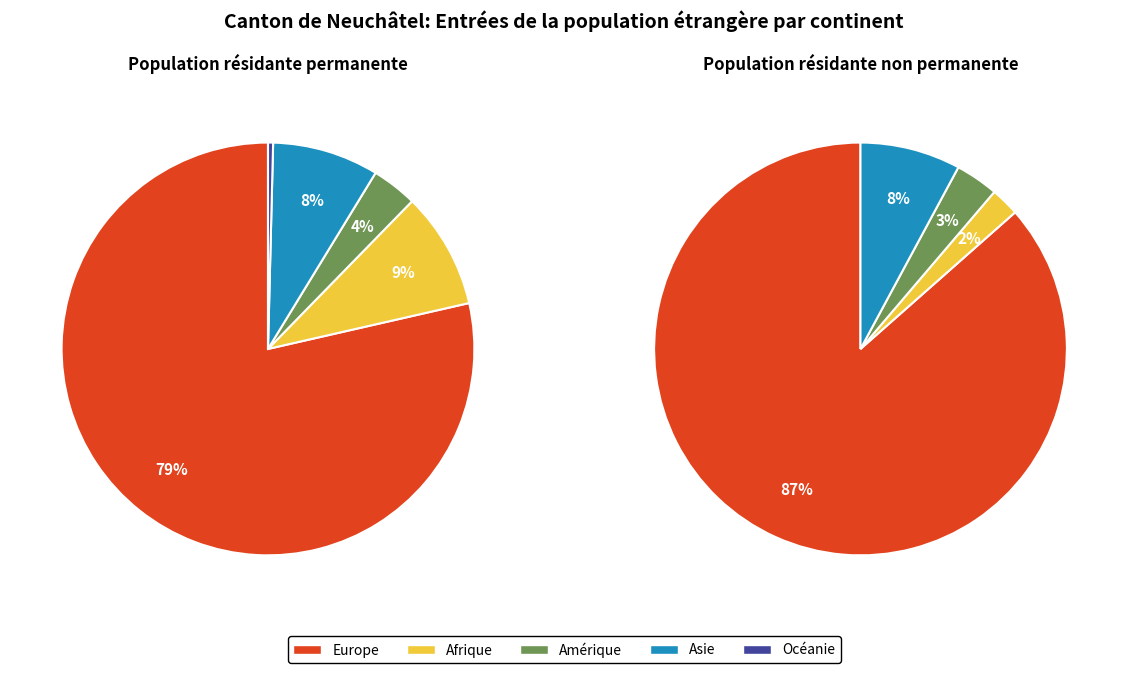

How many segments does this pie chart have?

5